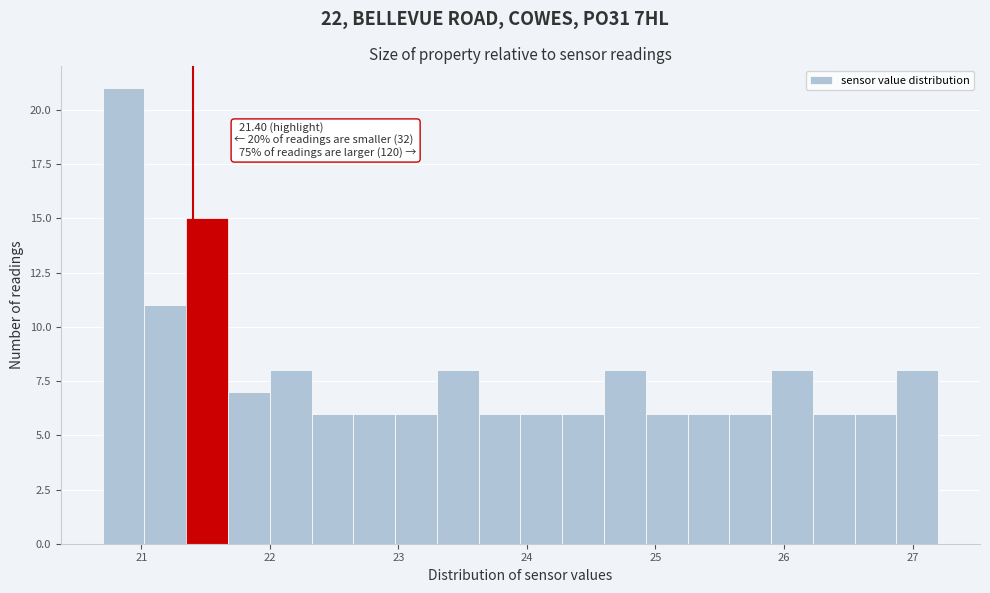

Around what value on the x-axis is the tallest bar? Give the approximate position of its centre, as read against the axis.

20.9